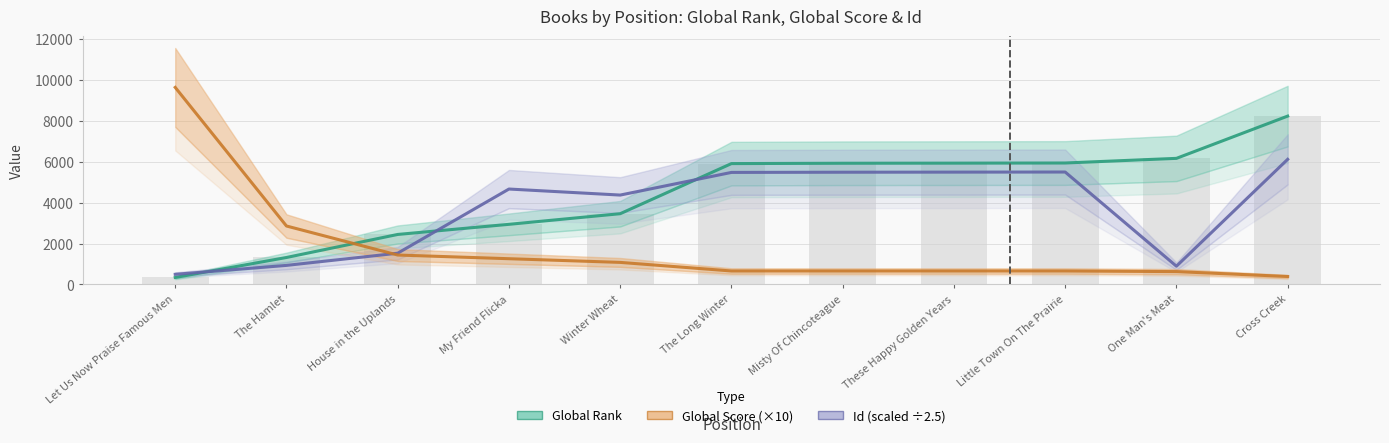

At which category does the chart reach its minimum across all series?

Let Us Now Praise Famous Men